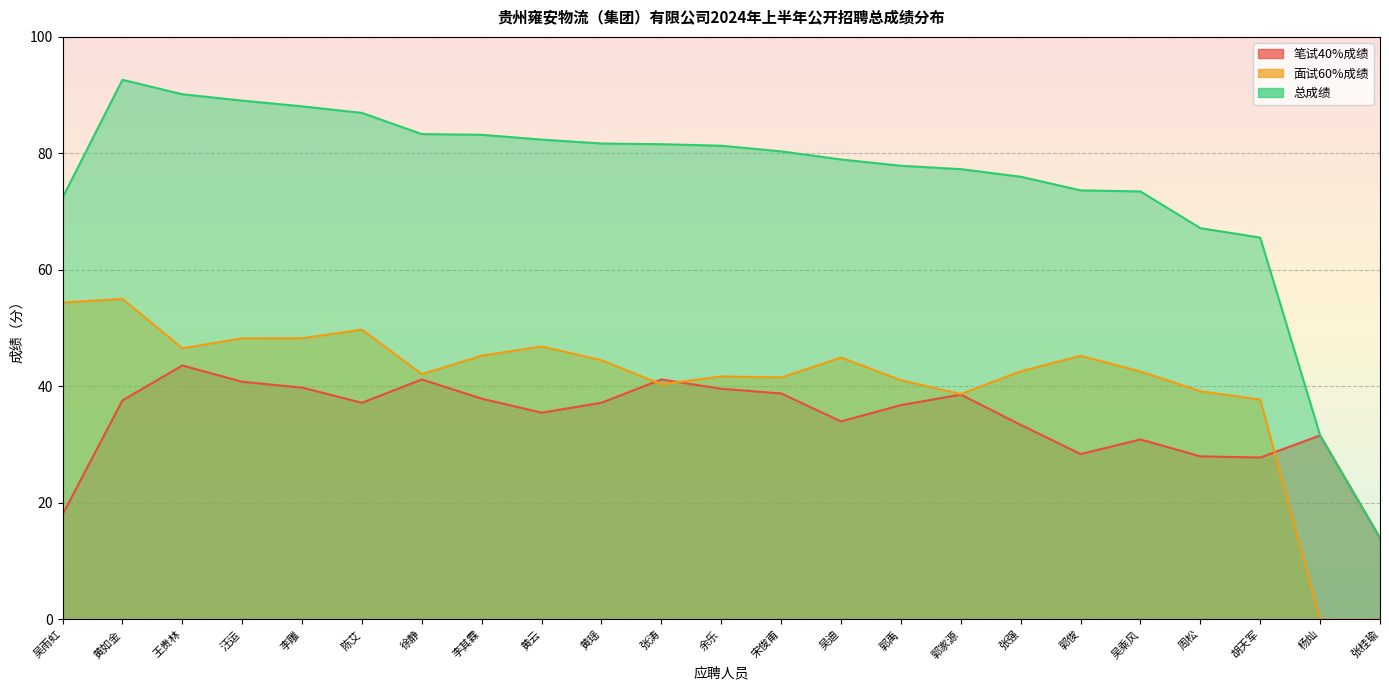

List the series in order of their overall mean, lowest first.

笔试40%成绩, 面试60%成绩, 总成绩